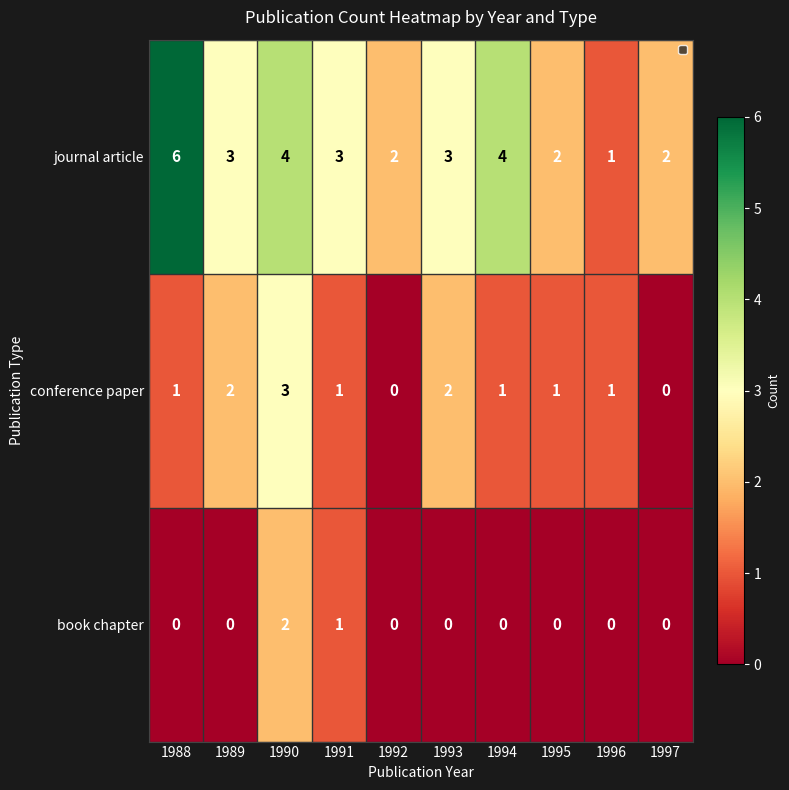

How many distinct data groups are displayed?

3